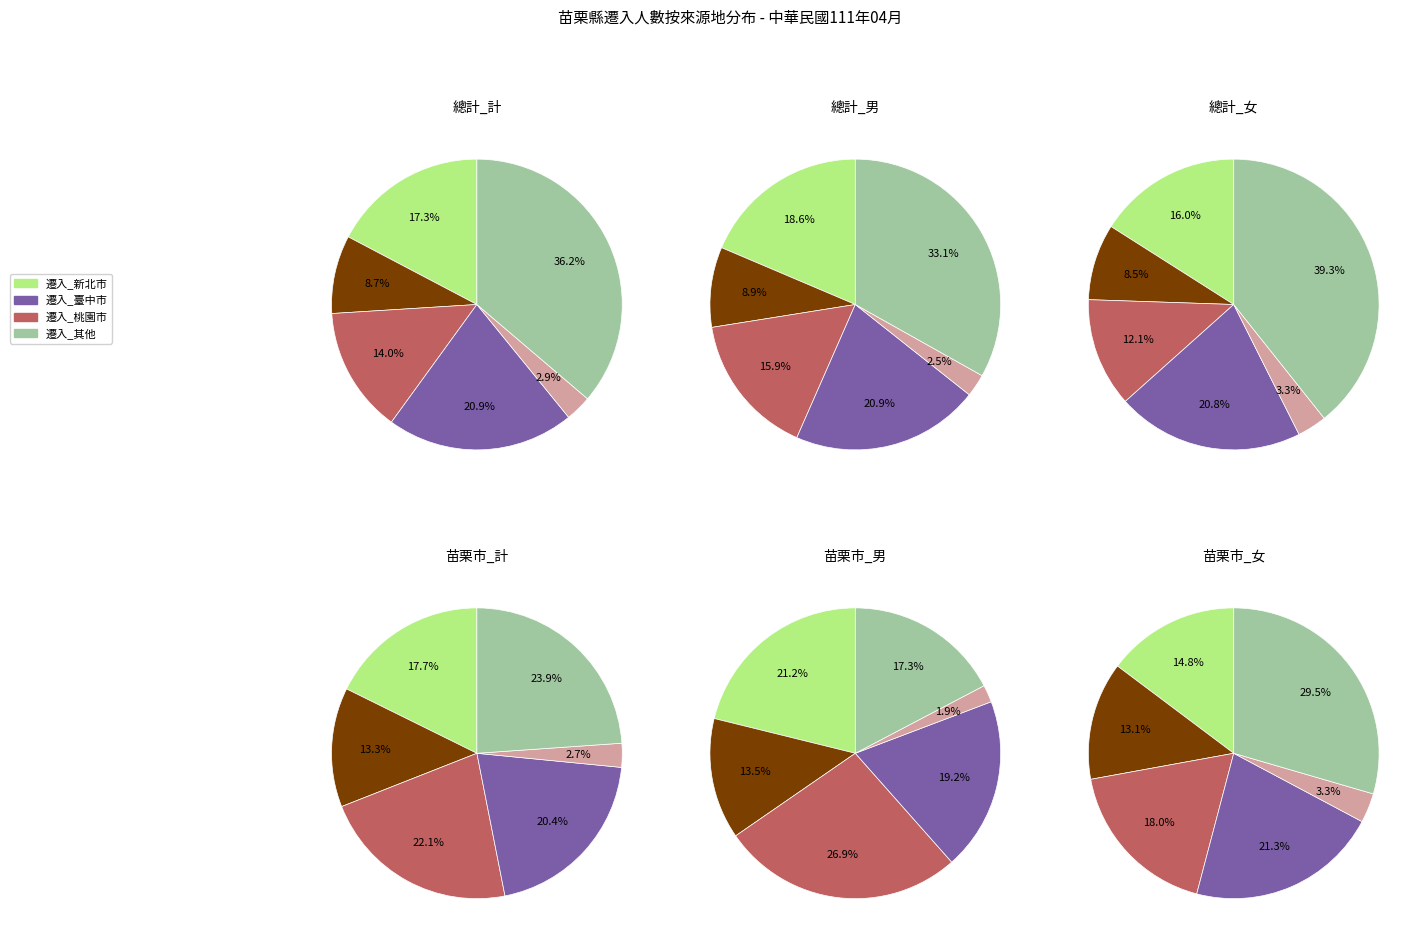

To the nearest percent, what is the average slice percentage?

17%